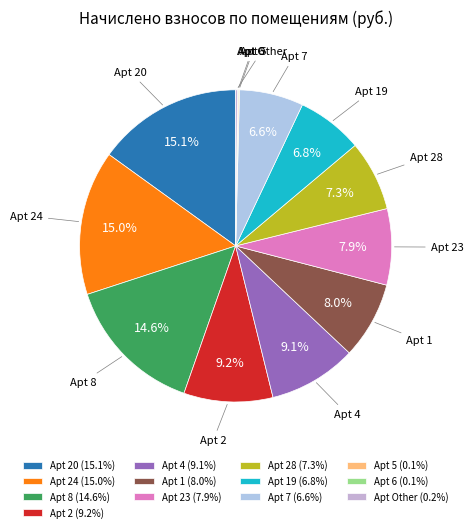

What is the largest slice in the pie chart?

20